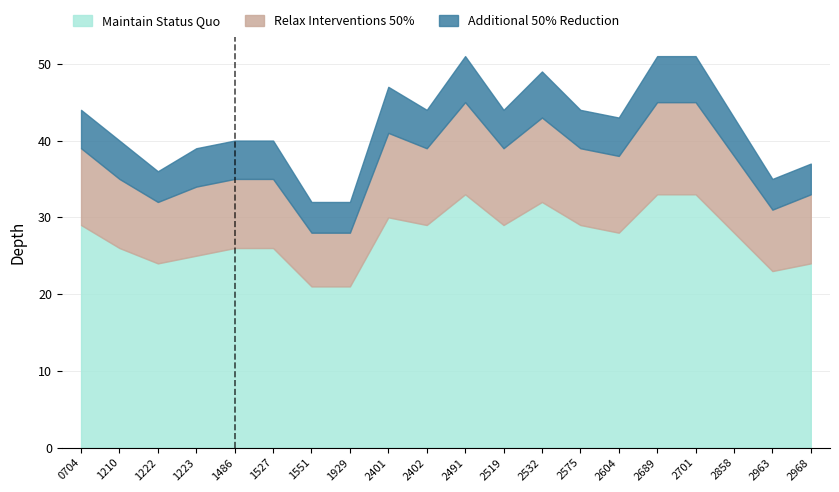

Are the bars horizontal?

No